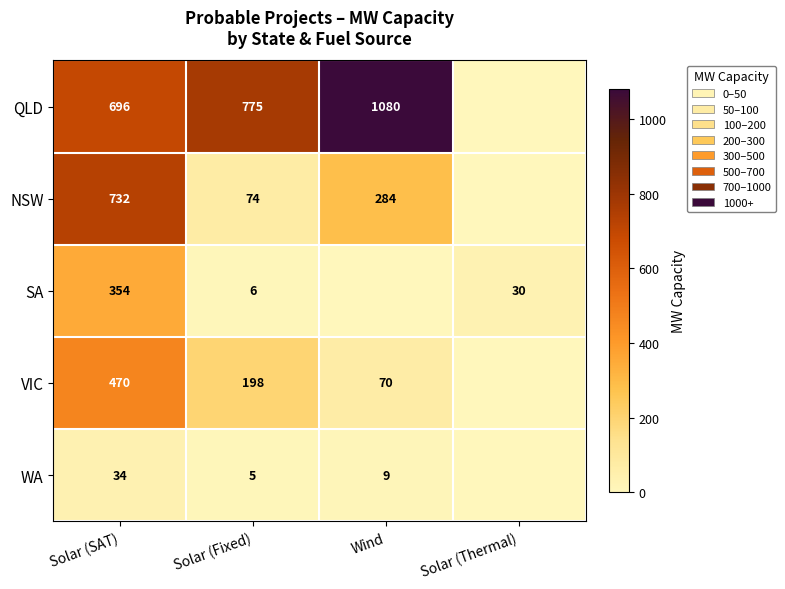

At which category is the sum across all series the highest?

Solar (SAT)